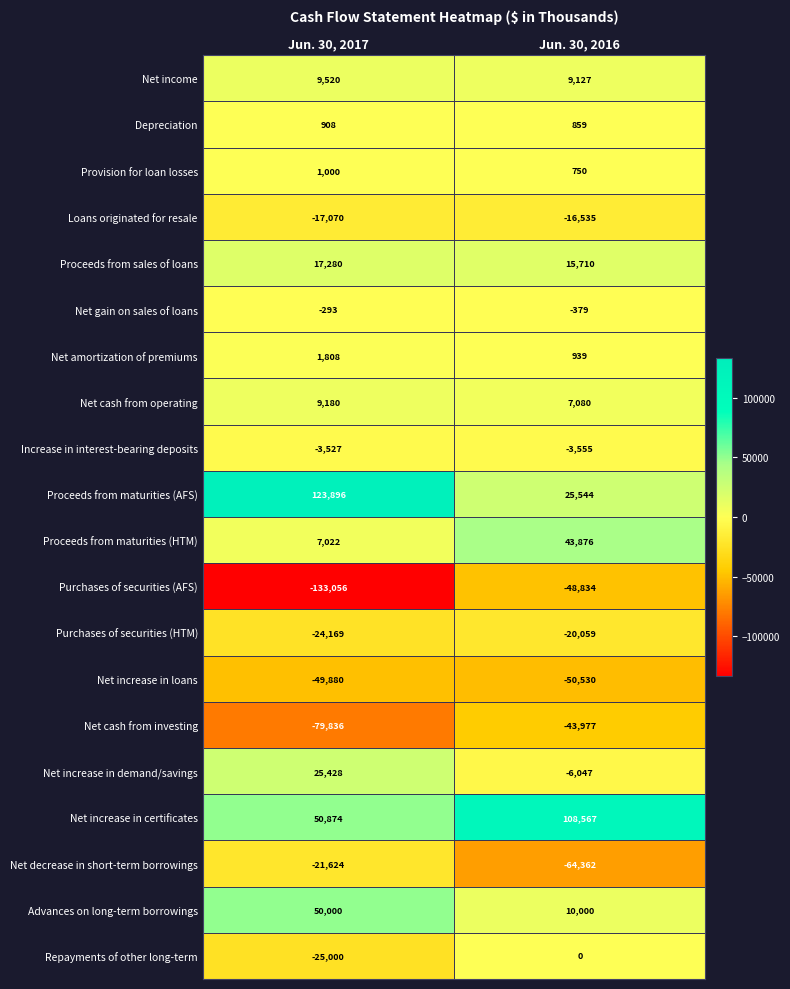

List the labels in order of Net decrease in short-term borrowings value, largest first.

Jun. 30, 2017, Jun. 30, 2016